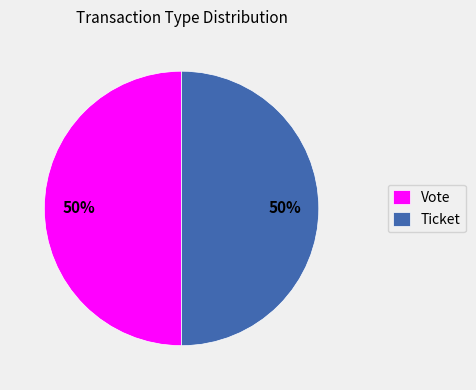

To the nearest percent, what is the combined percentage of Ticket and Vote?

100%